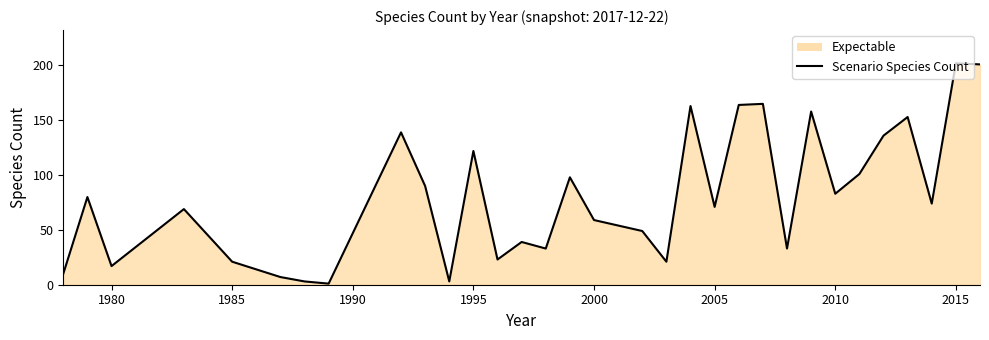

Reading right to left, list all the values displayed in this chart.

201	202	74	153	136	101	83	158	33	165	164	71	163	21	49	59	98	33	39	23	122	3	90	139	1	3	7	21	69	17	80	10